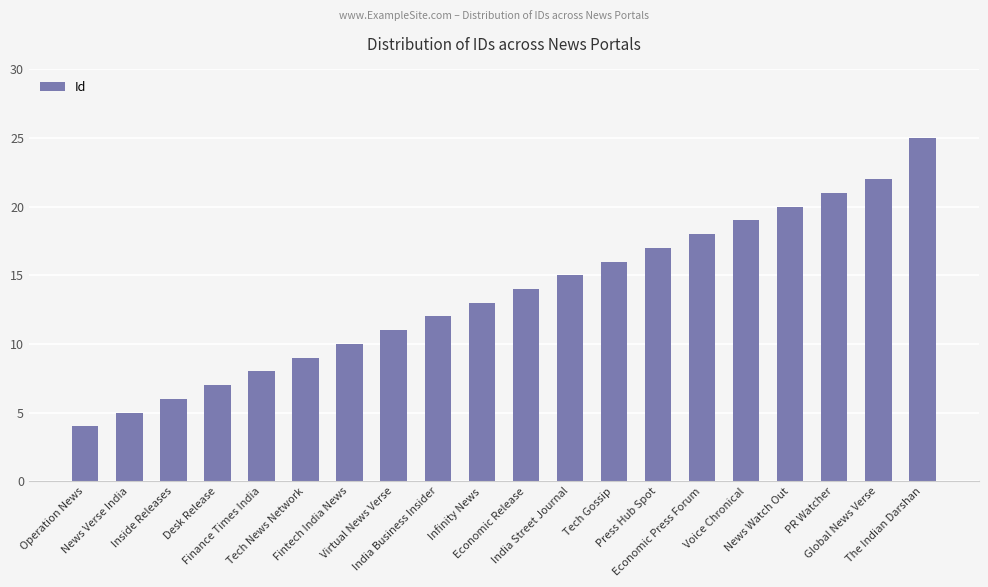

How many categories are shown in the chart?

20